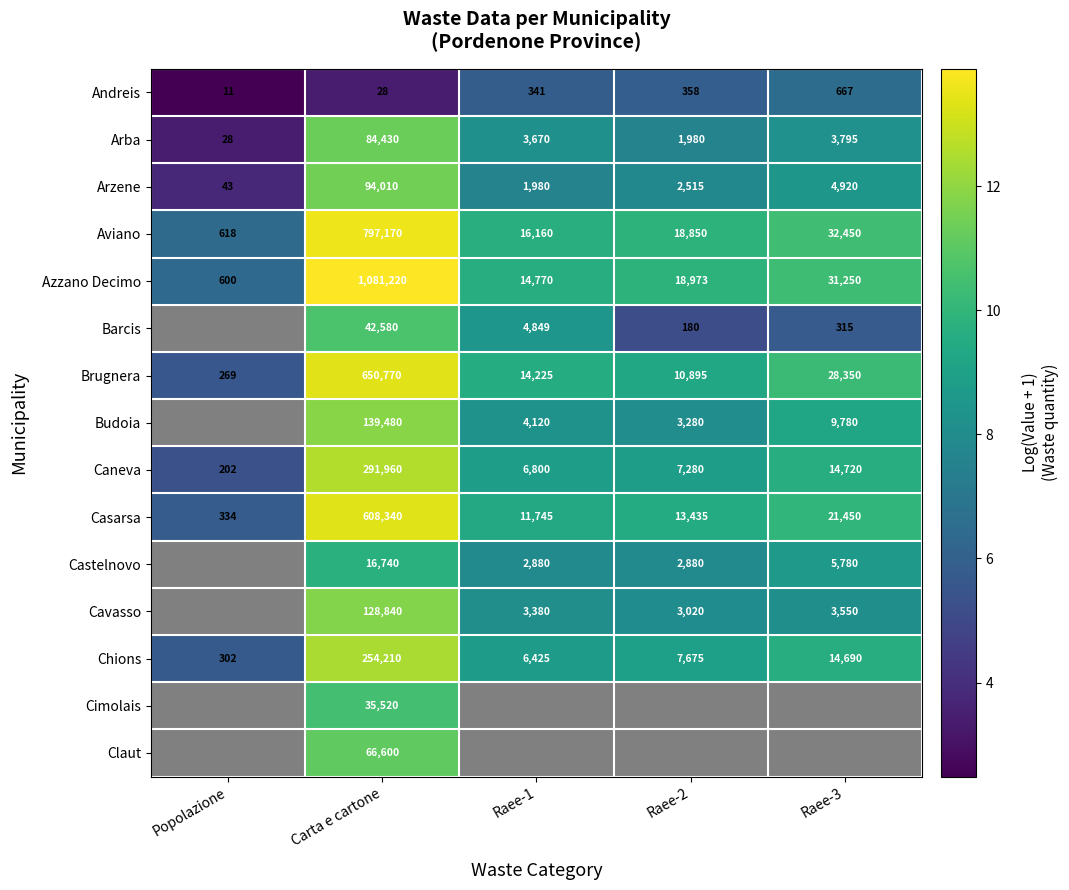

Is the value of Caneva at Raee-3 greater than the value of Budoia at Raee-2?

Yes